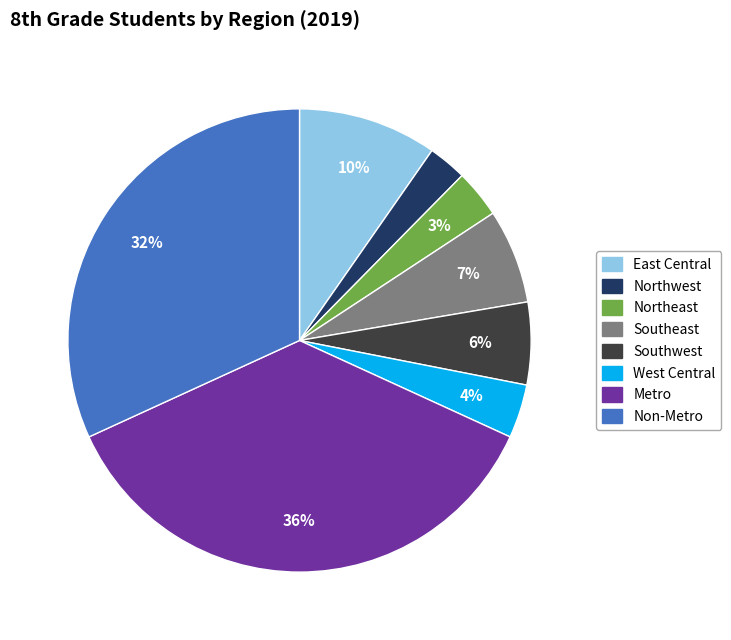

What is the largest slice in the pie chart?

Metro